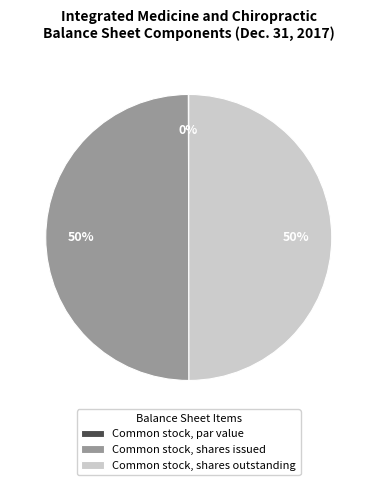

Do Common stock, shares outstanding and Common stock, shares issued together represent more than half of the pie?

Yes